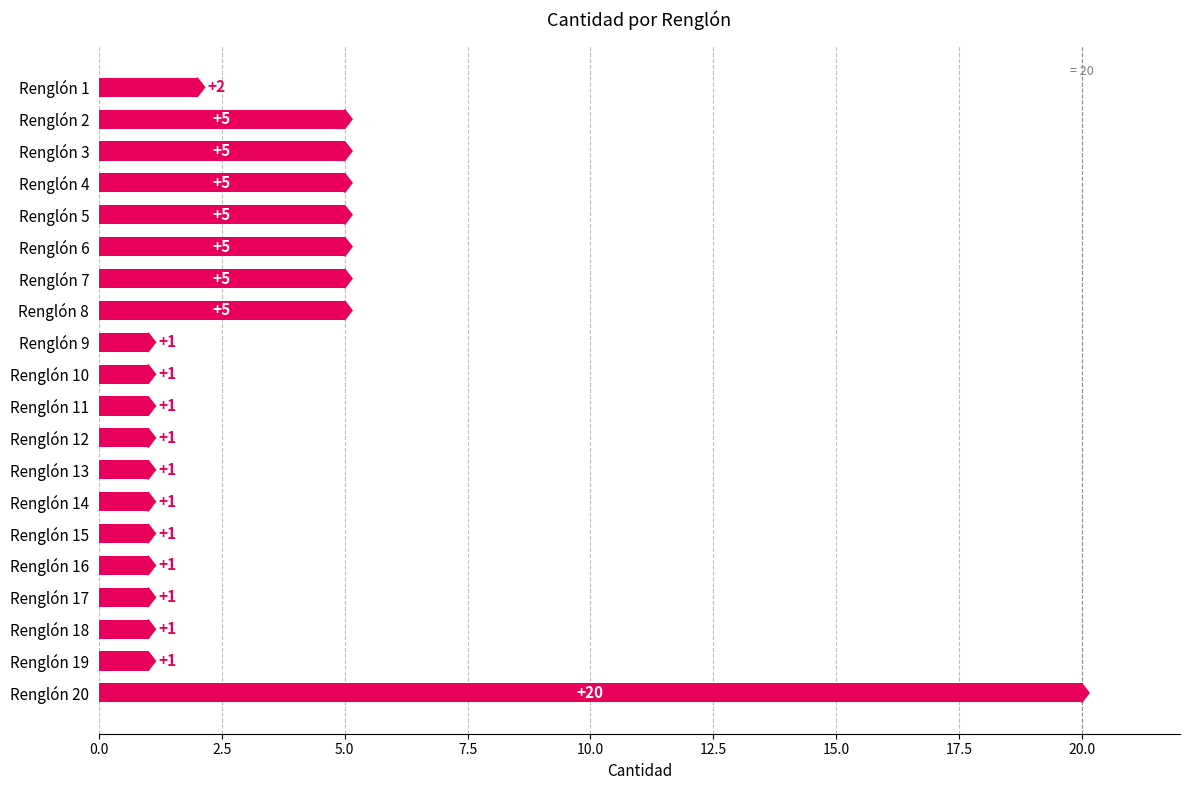

What is the approximate value at Renglón 20, to the nearest 5?

20